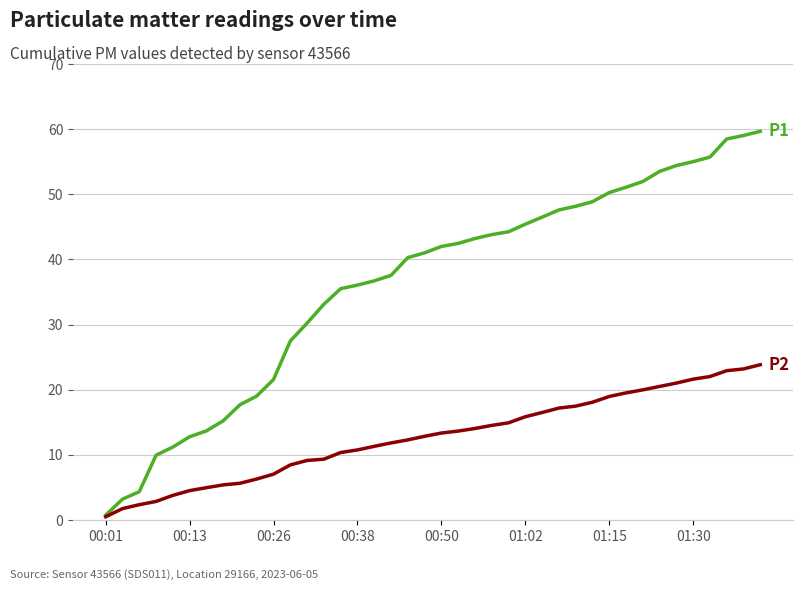

What is the greatest value displayed?

59.7